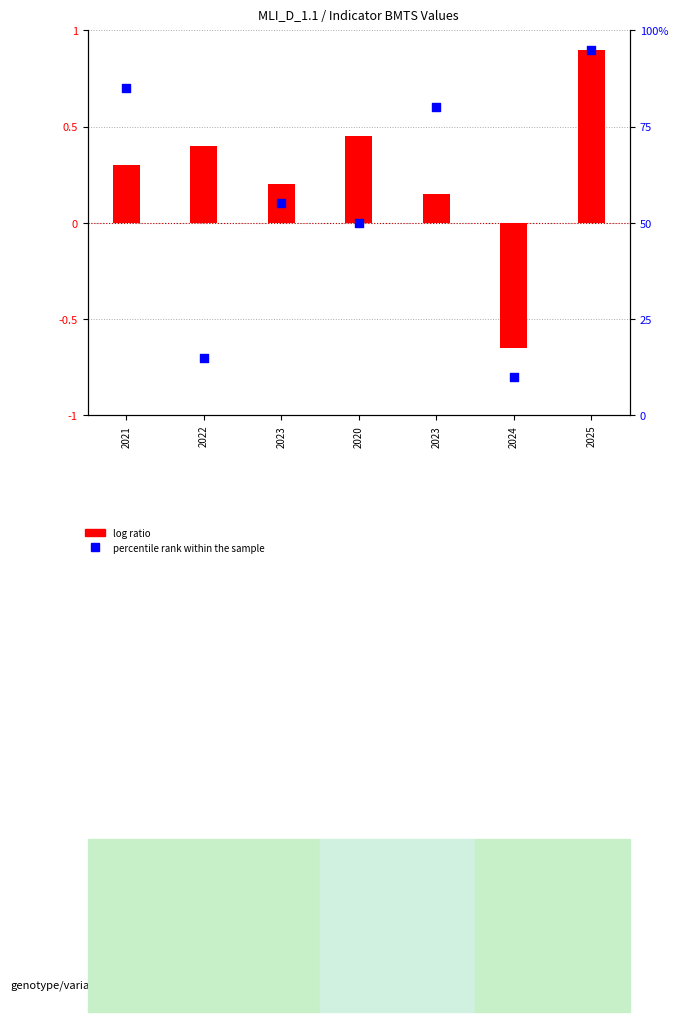

At how many categories does at least one series exceed 6?

7